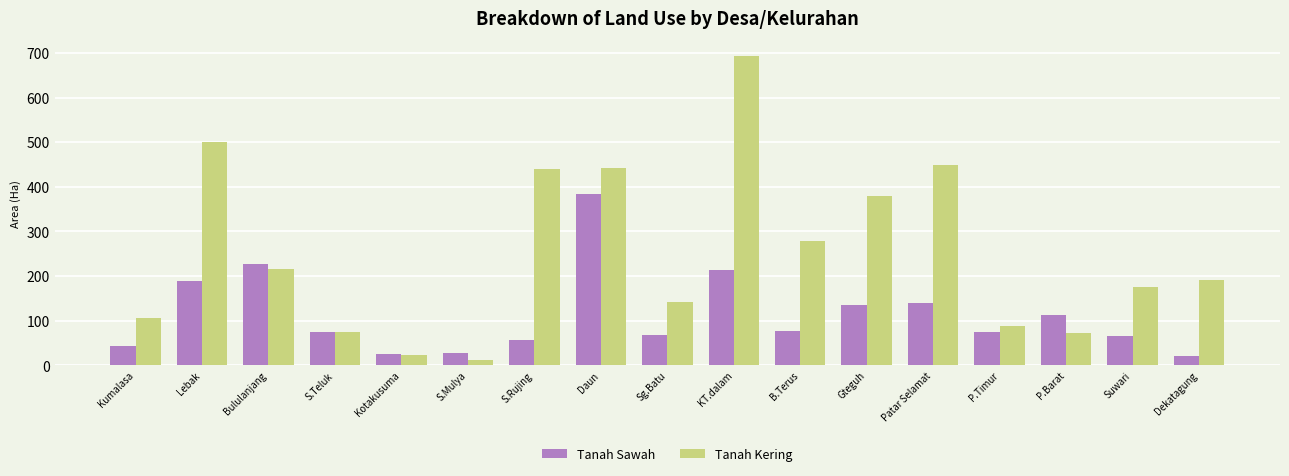

The Tanah Kering series shows 192 at Dekatagung. True or false?

True